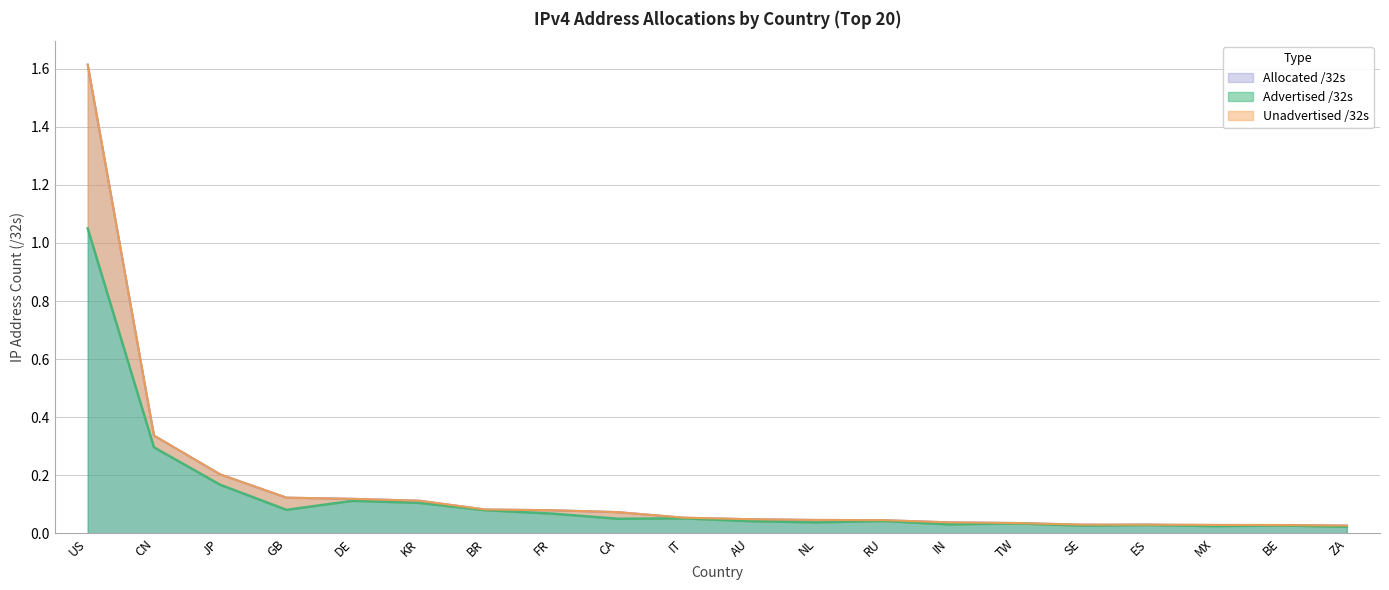

Rank the series by their maximum value, from lowest to highest.

Advertised /32s, Unadvertised /32s, Allocated /32s